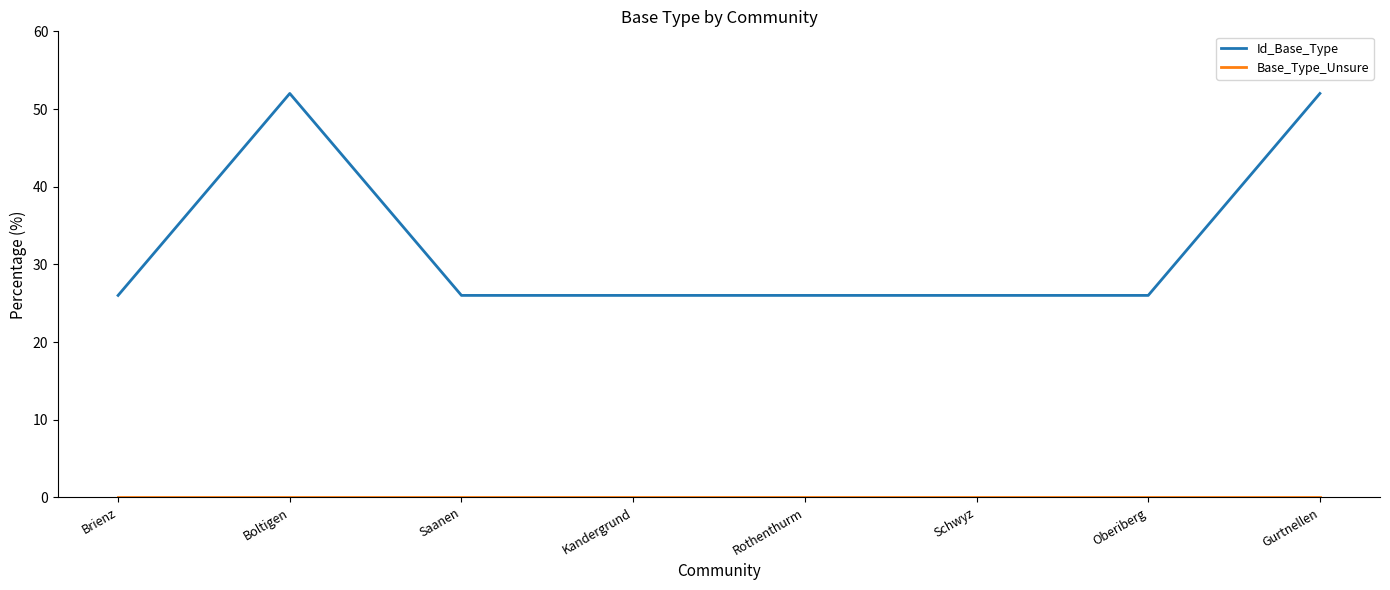

What position from the left is Saanen?

3